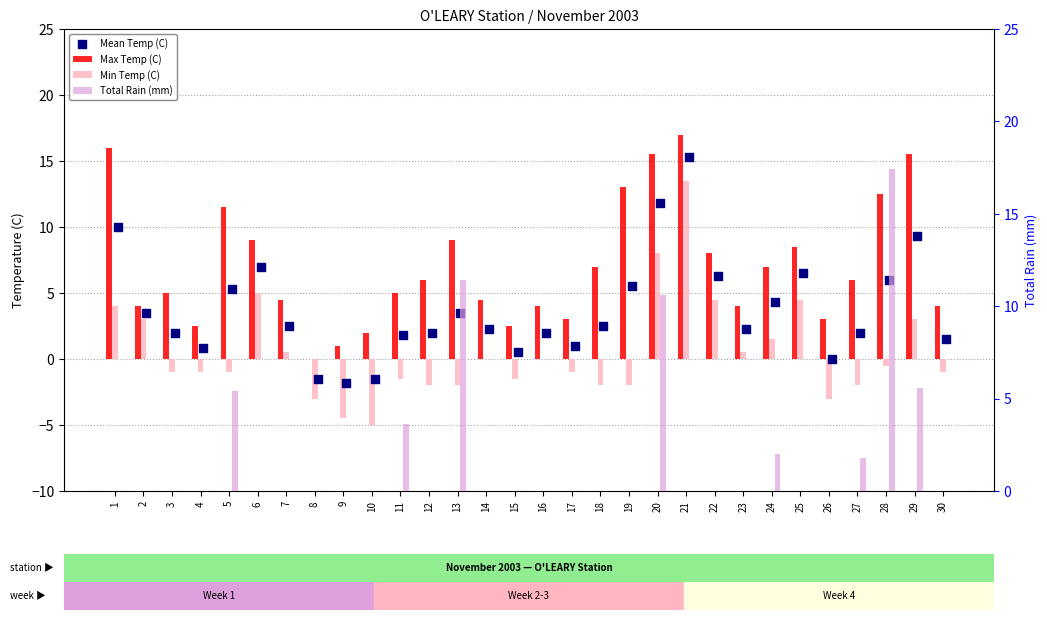

What are all the series names shown in the legend?

Max Temp (C), Min Temp (C), Mean Temp (C), Total Rain (mm)